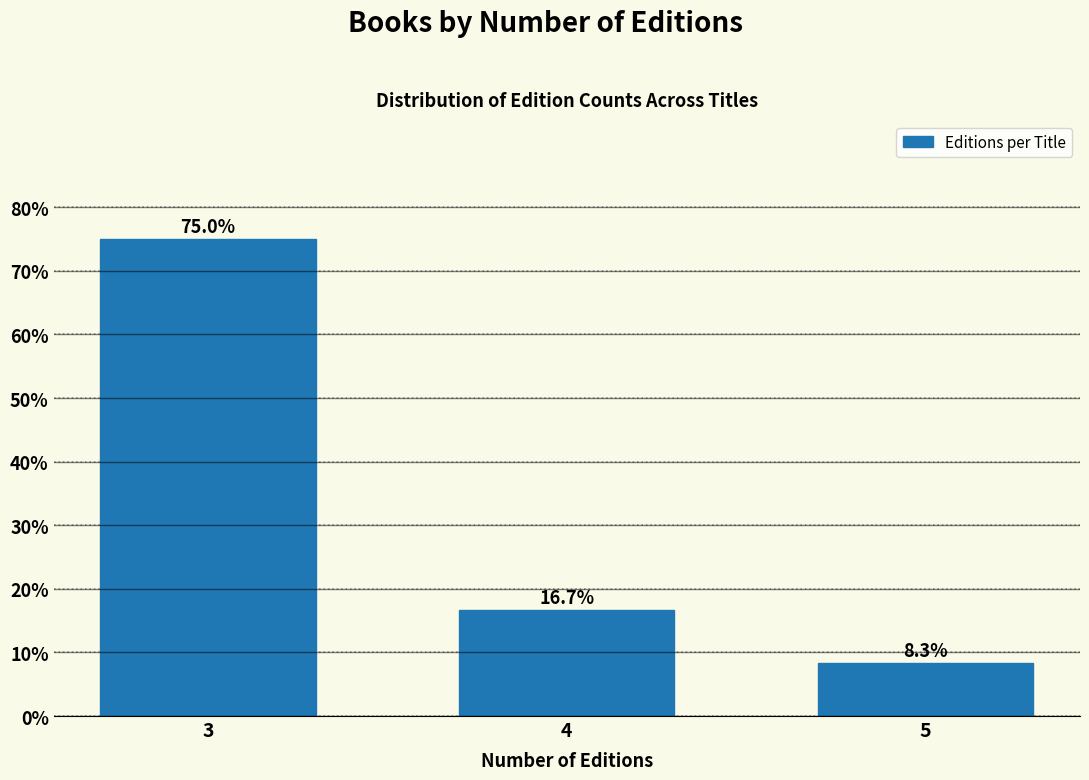

Reading right to left, what are all the values shown in this chart?

5=8.3	4=16.7	3=75.0